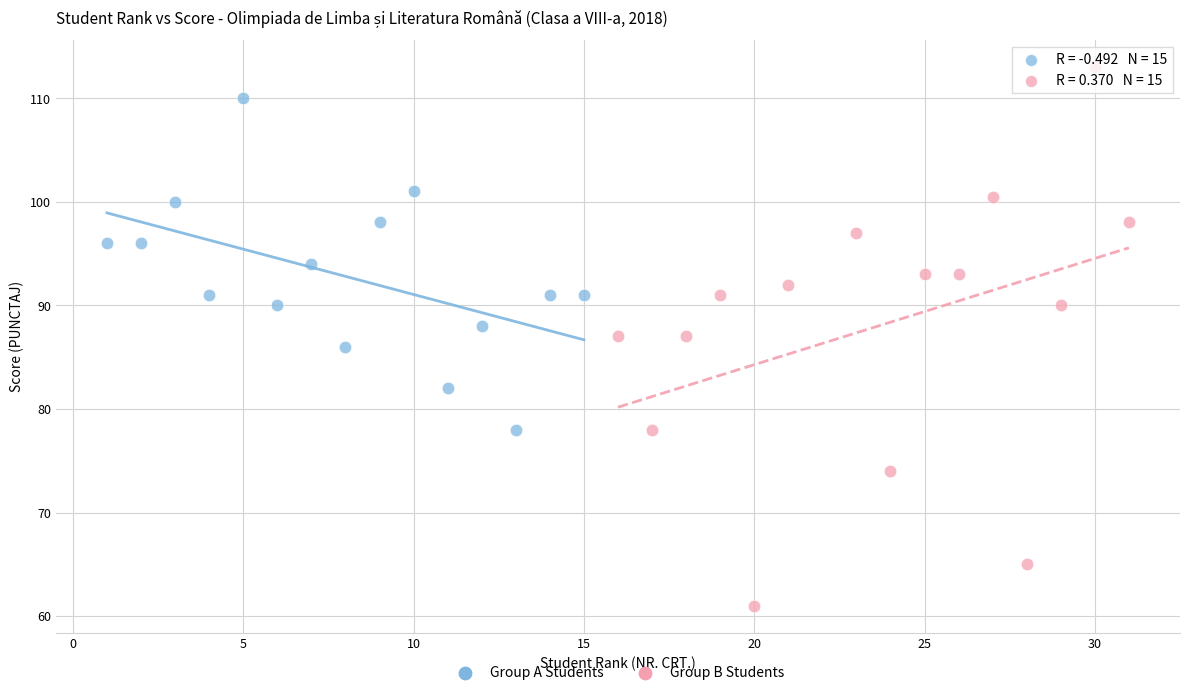

Which series reaches the maximum Y coordinate?

Group B Students